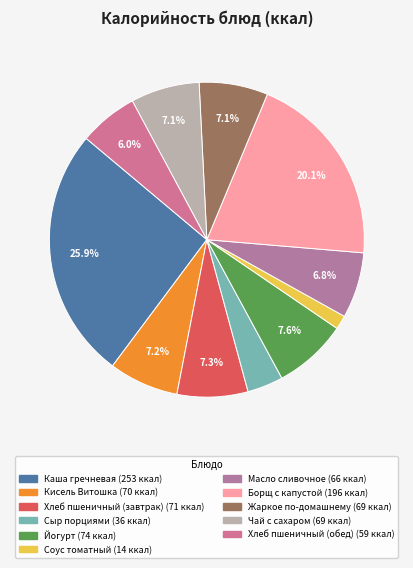

Which slice is the smallest?

Соус томатный